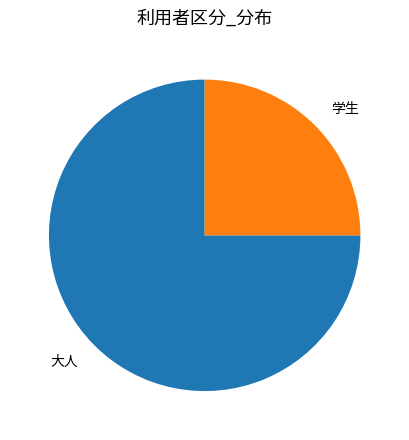

Which category has the smallest portion of the pie?

学生